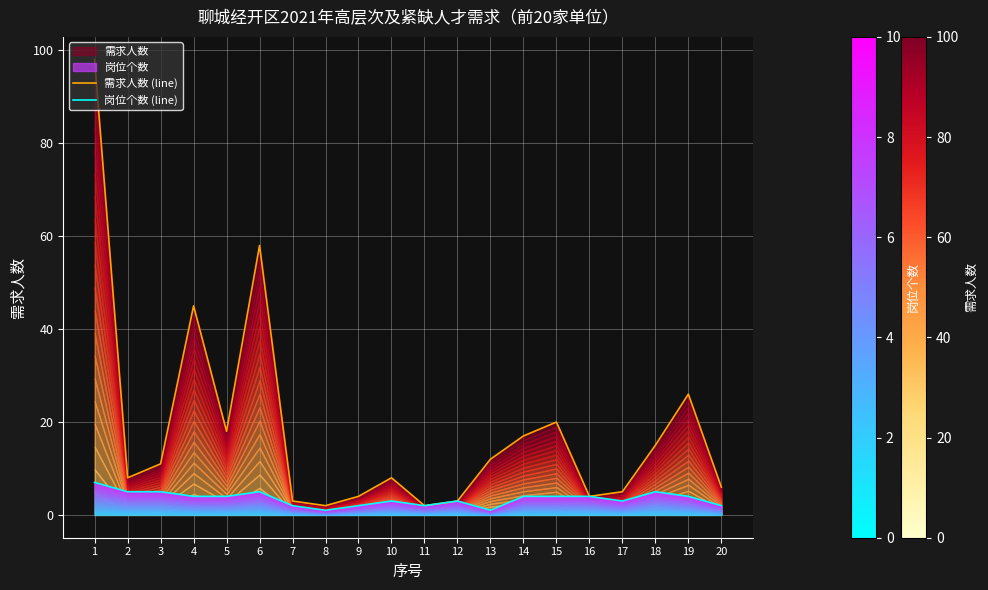

At which label does 岗位个数 (line) reach its peak?

1